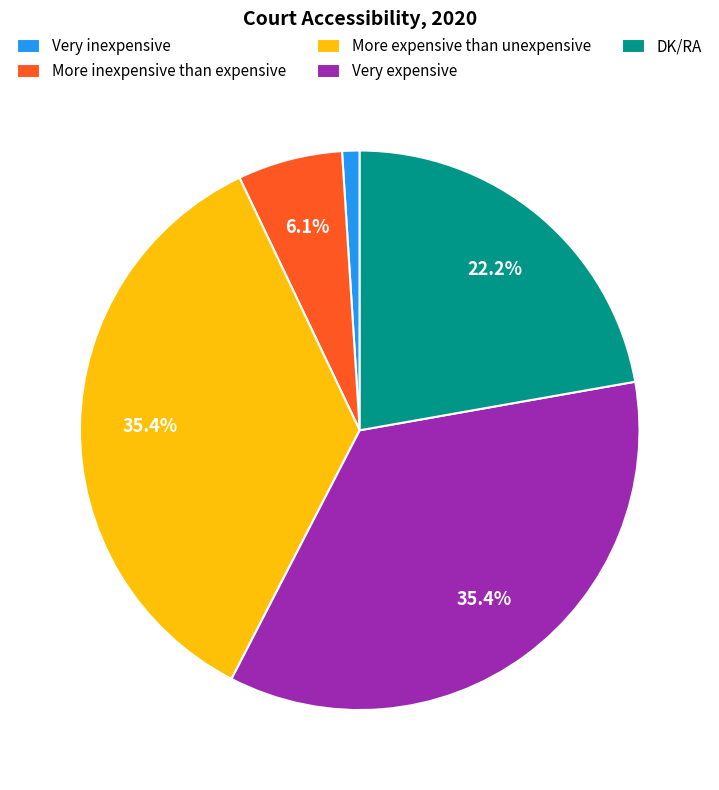

Is it true that More expensive than unexpensive is 44% of the pie?

False